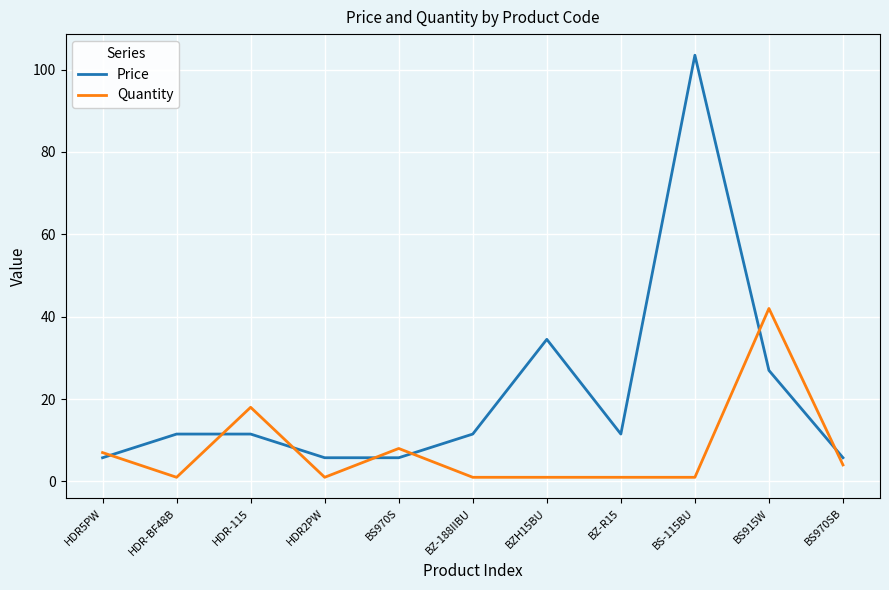

At how many categories does at least one series exceed 92?

1